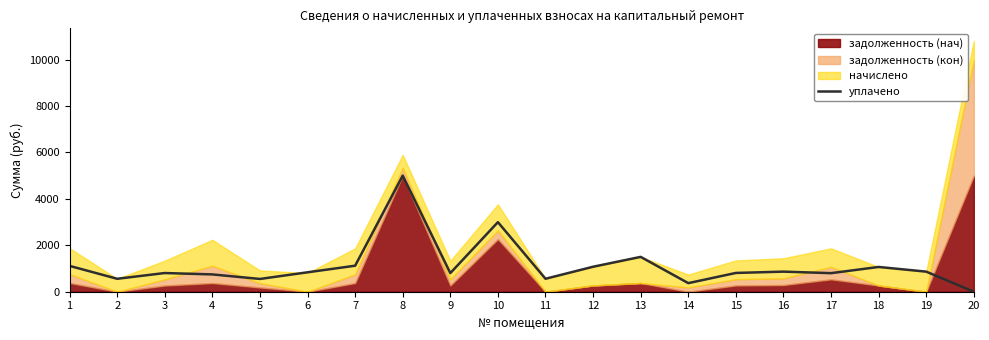

How many interior local valleys (lower than both neighbors) does the data have?

6